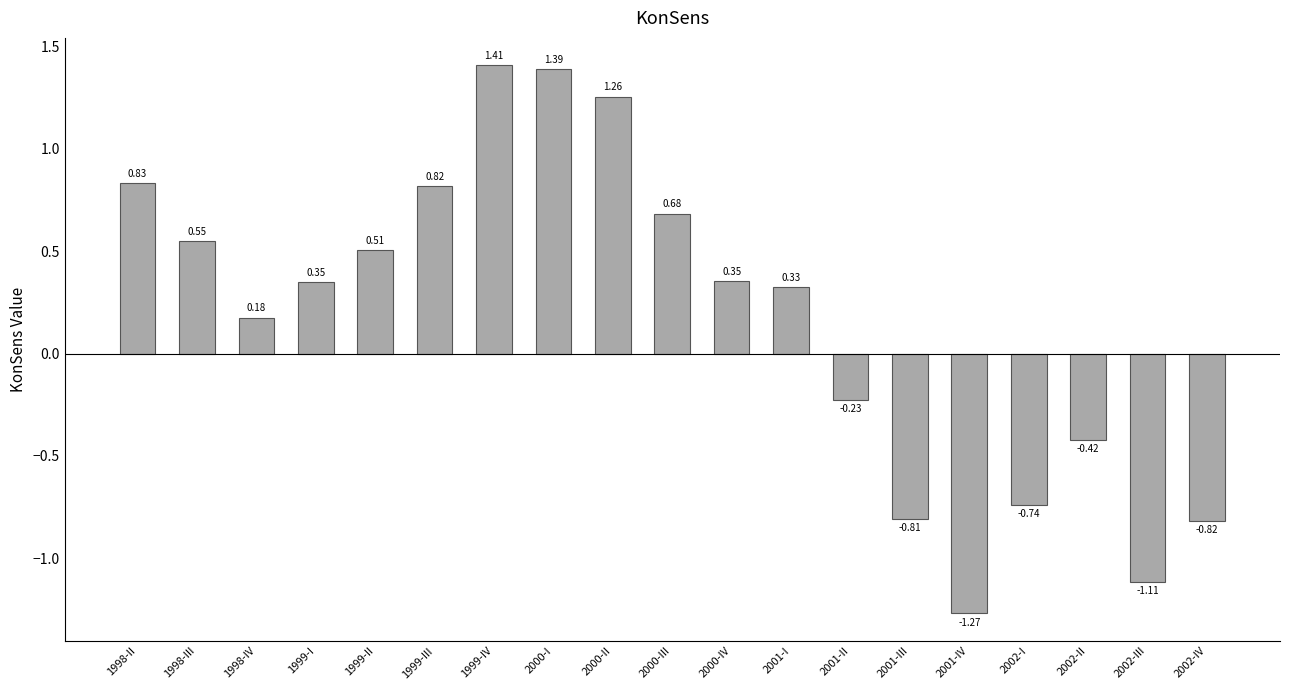

What is the difference between the second highest and second lowest values?

2.5